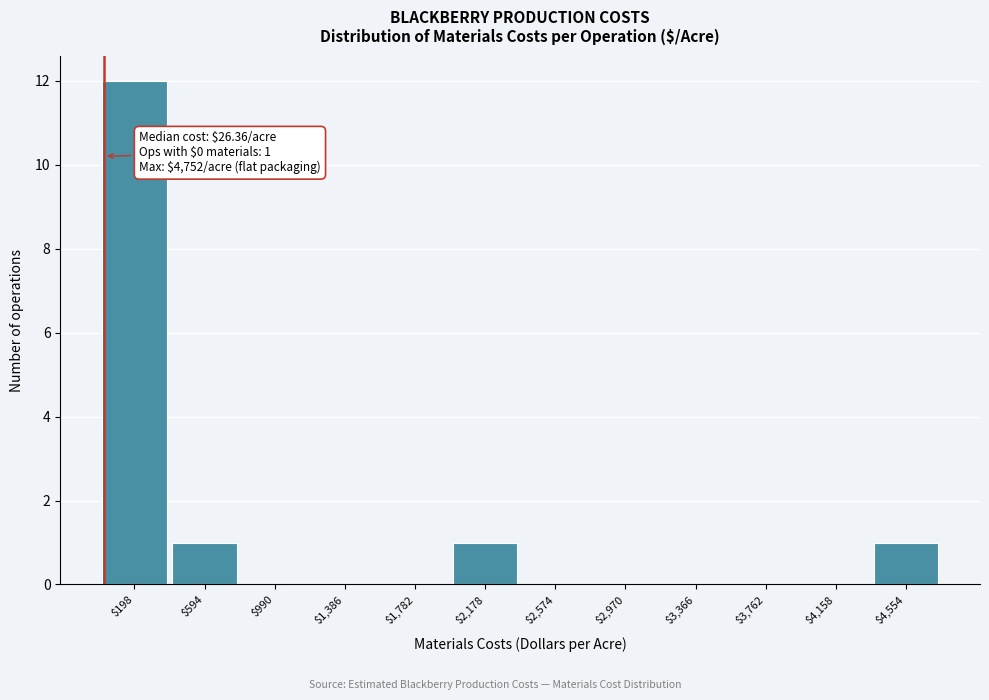

Which range on the x-axis has the tallest bar?

0 to 400